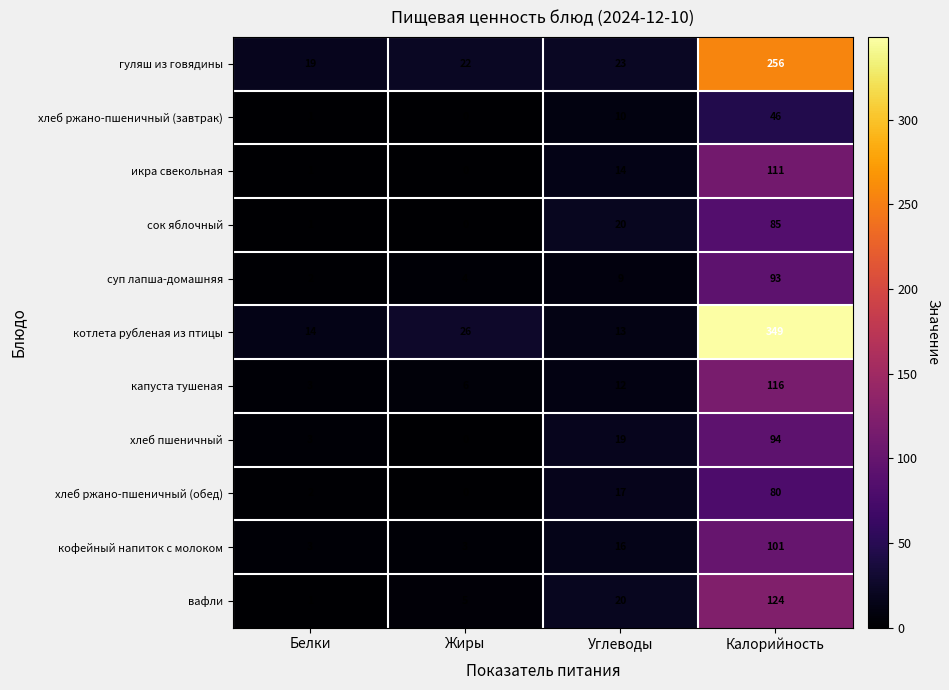

Rank the series at Калорийность from highest to lowest value.

котлета рубленая из птицы, гуляш из говядины, вафли, капуста тушеная, икра свекольная, кофейный напиток с молоком, хлеб пшеничный, суп лапша-домашняя, сок яблочный, хлеб ржано-пшеничный (обед), хлеб ржано-пшеничный (завтрак)